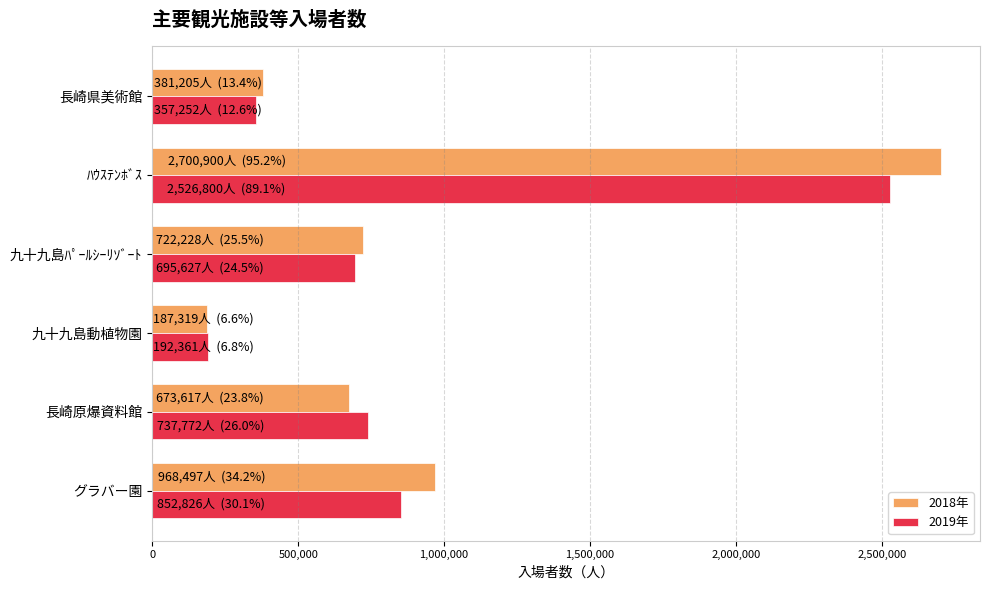

What is the lowest value of the 2018年 series?

187319